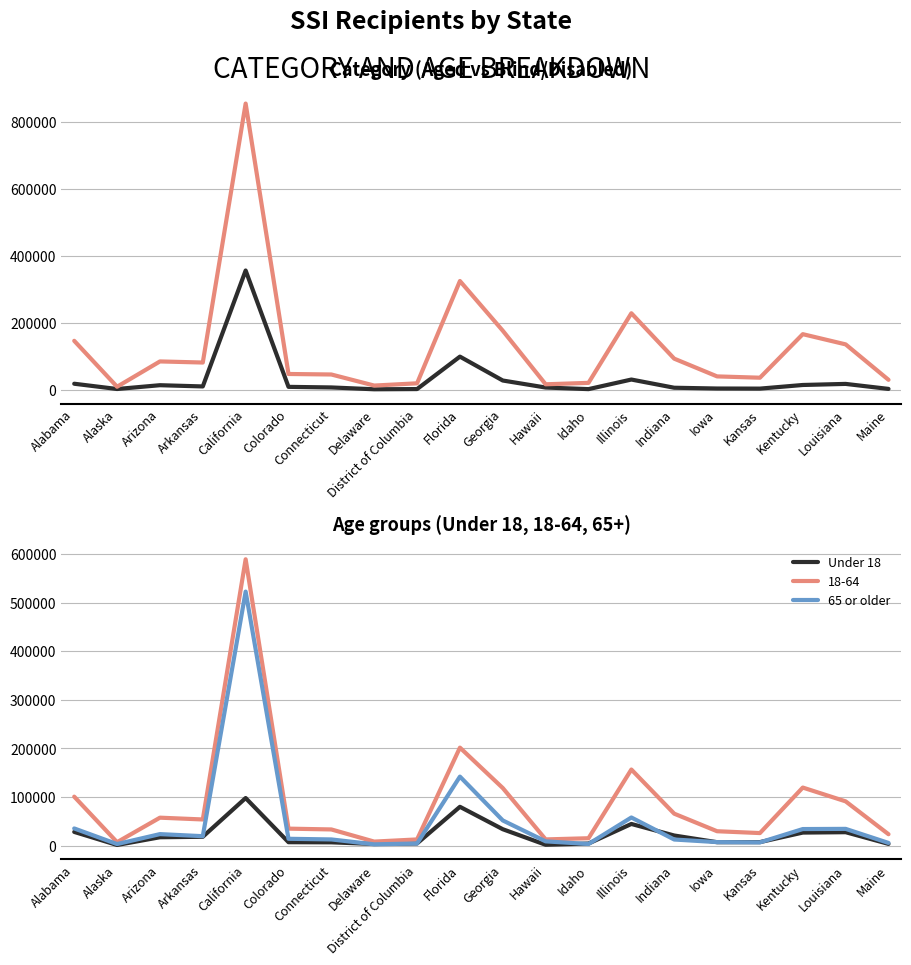

At which label is 65 or older closest to 262617?

Florida